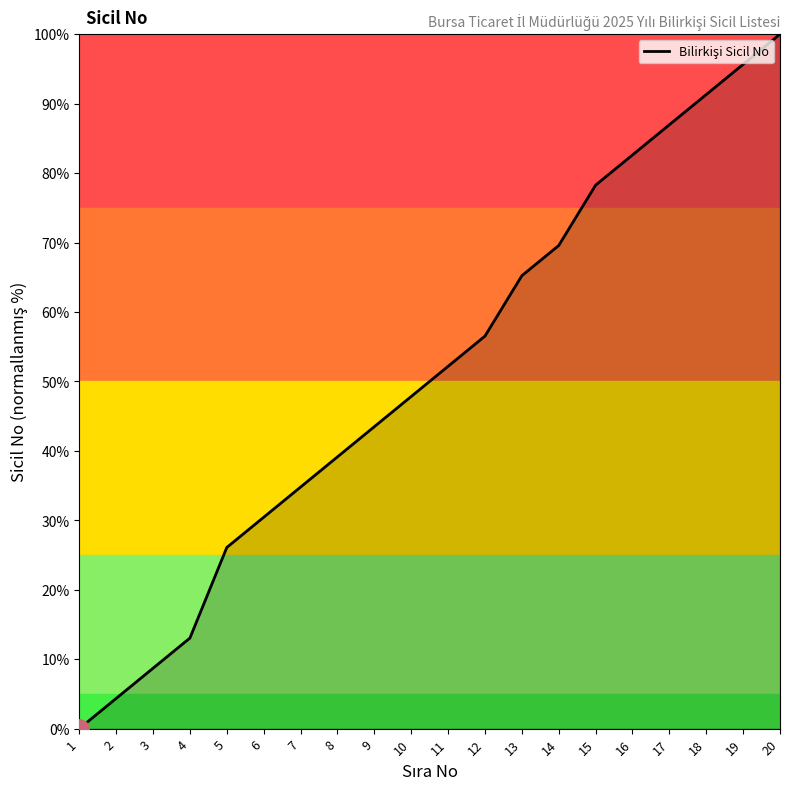

What is the average value?

51.3